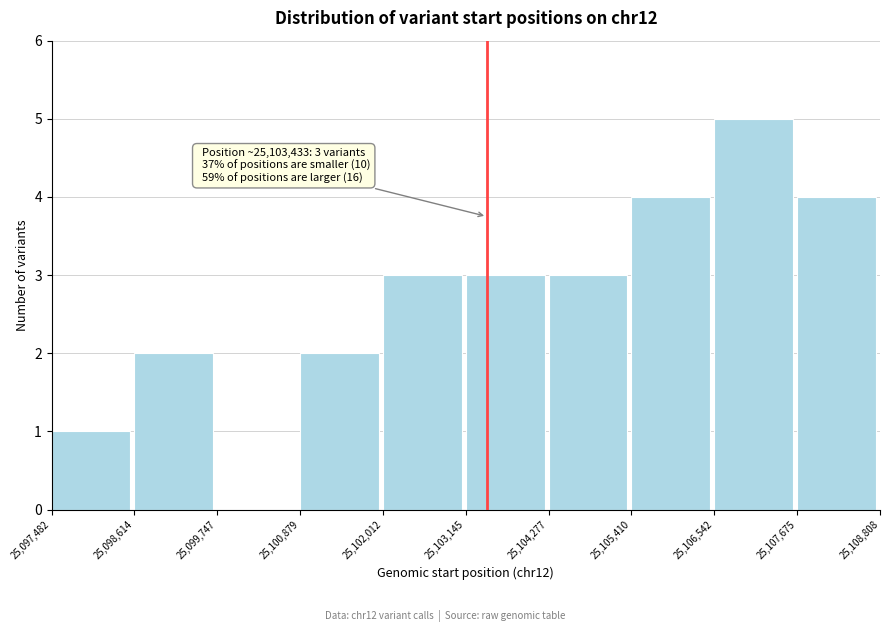

Over which range of the x-axis is the bar tallest?

25,106,542 to 25,107,675